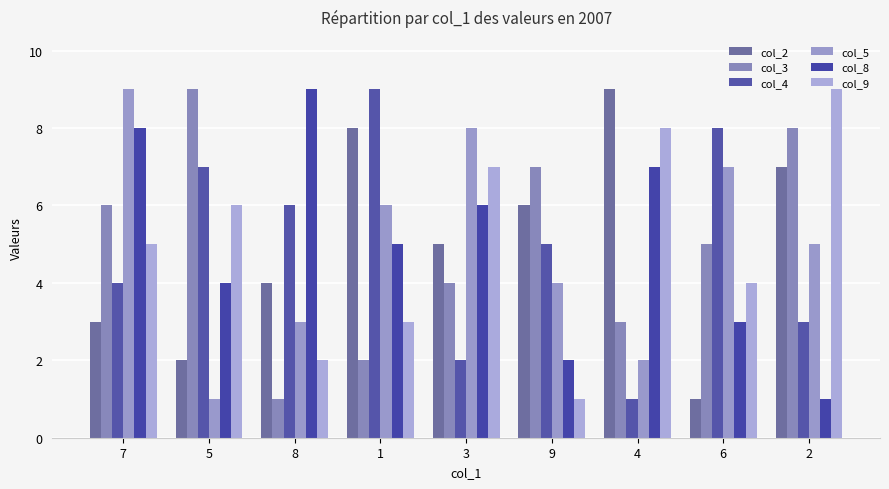

At which label is col_9 closest to 5?

7